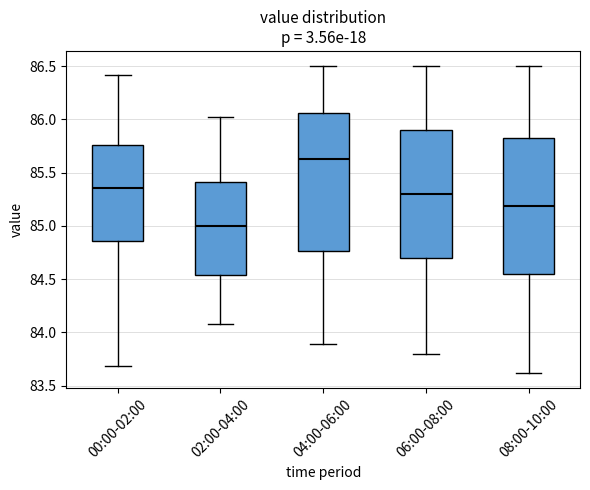

Reading left to right, read every box against the y-axis: the position of its median line, the range the box covers, and the ends of its whiskers. The values are not printed on the chart, so give them approximately, as read against the axis.

00:00-02:00: median 85.35, box 84.85 to 85.75, whiskers 83.70 to 86.40
02:00-04:00: median 85.00, box 84.55 to 85.40, whiskers 84.10 to 86.00
04:00-06:00: median 85.65, box 84.75 to 86.05, whiskers 83.90 to 86.50
06:00-08:00: median 85.30, box 84.70 to 85.90, whiskers 83.80 to 86.50
08:00-10:00: median 85.20, box 84.55 to 85.85, whiskers 83.60 to 86.50